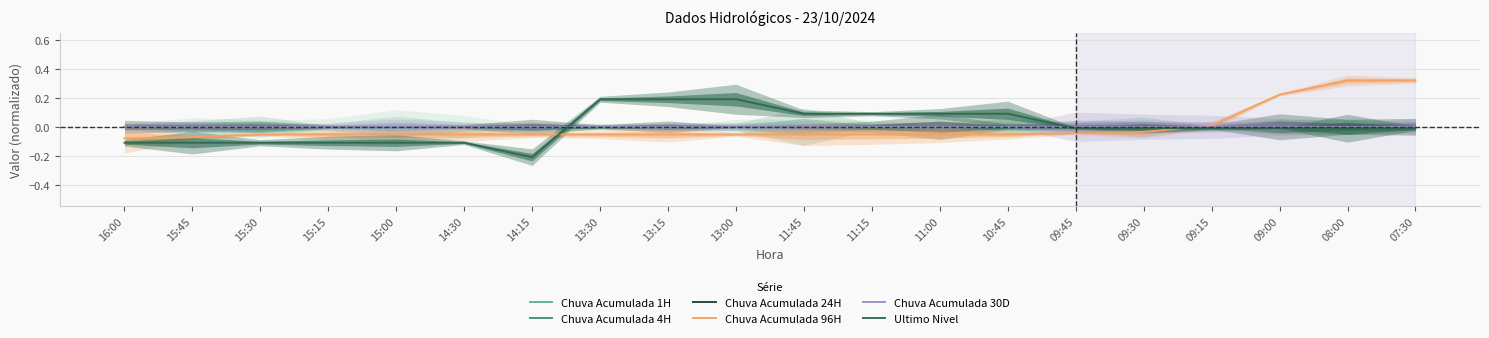

What is the difference between the highest and lowest values at 15:15?

0.1